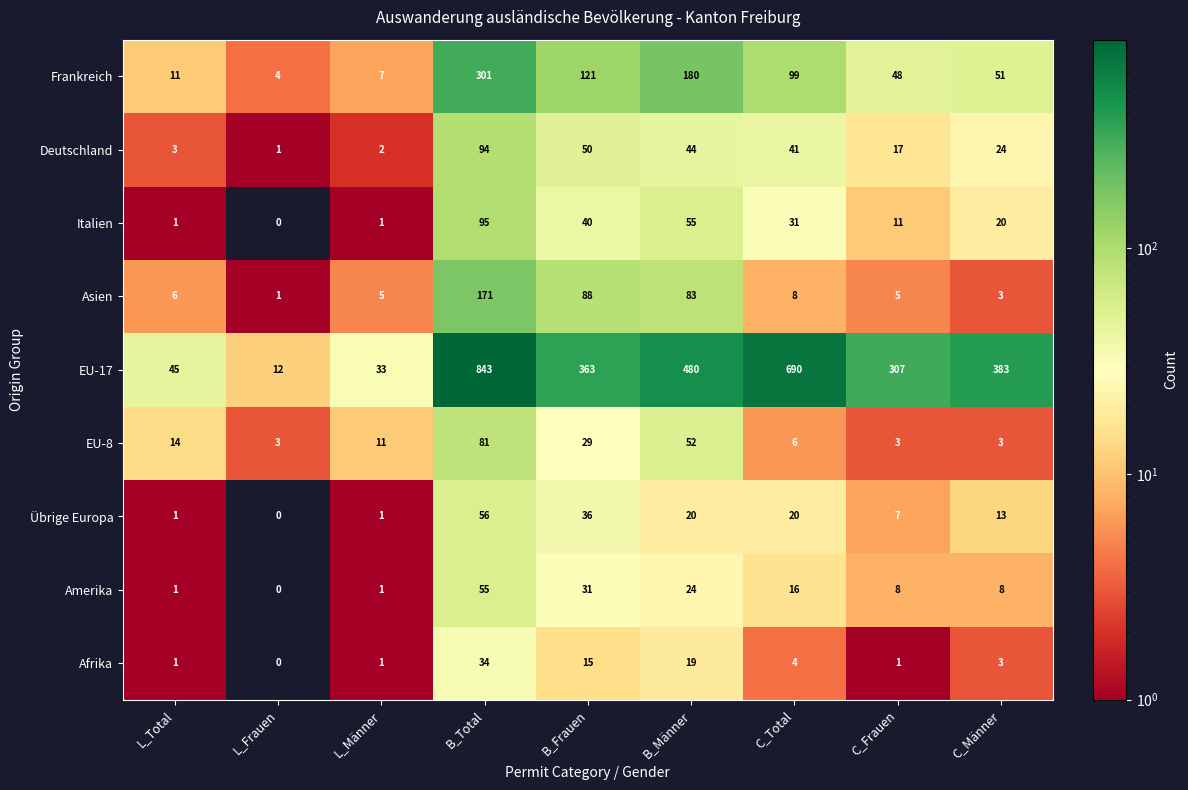

What is the total value across all series at B_Männer?

957